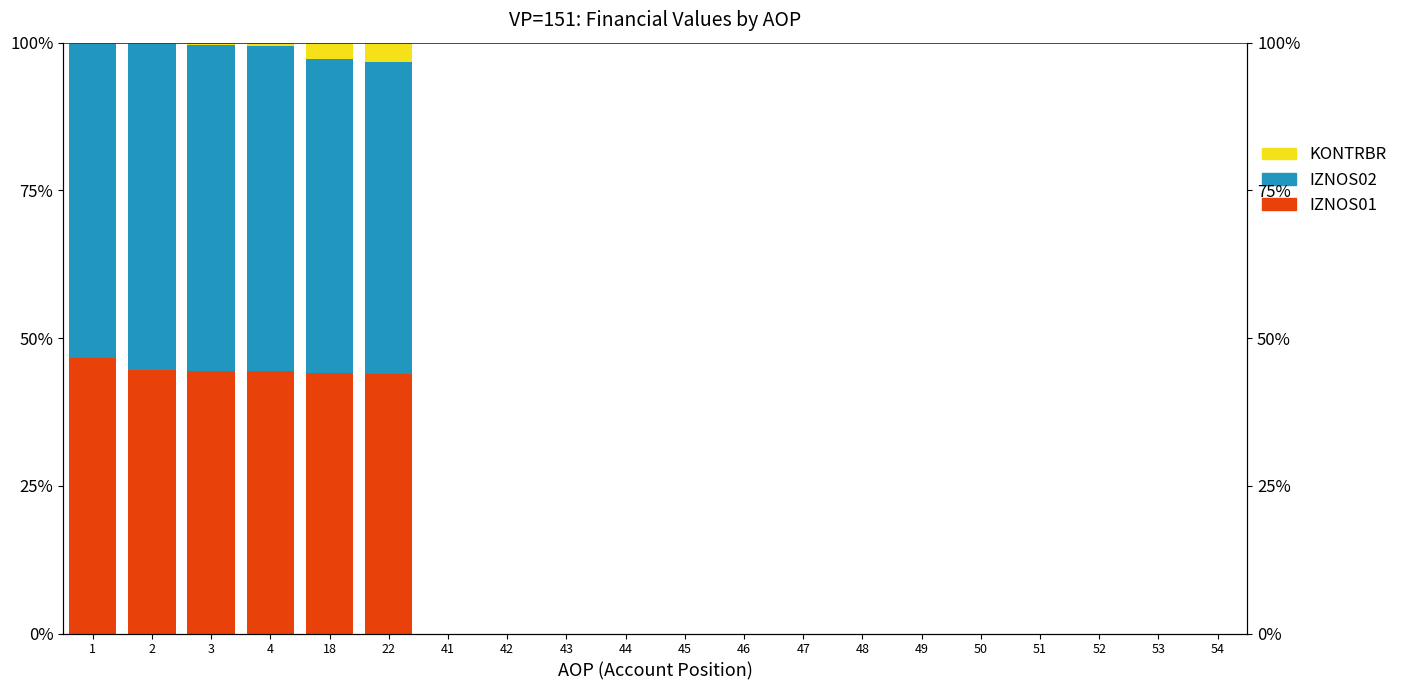

What is the difference between the maximum and second lowest values in the IZNOS01 series?

46.7